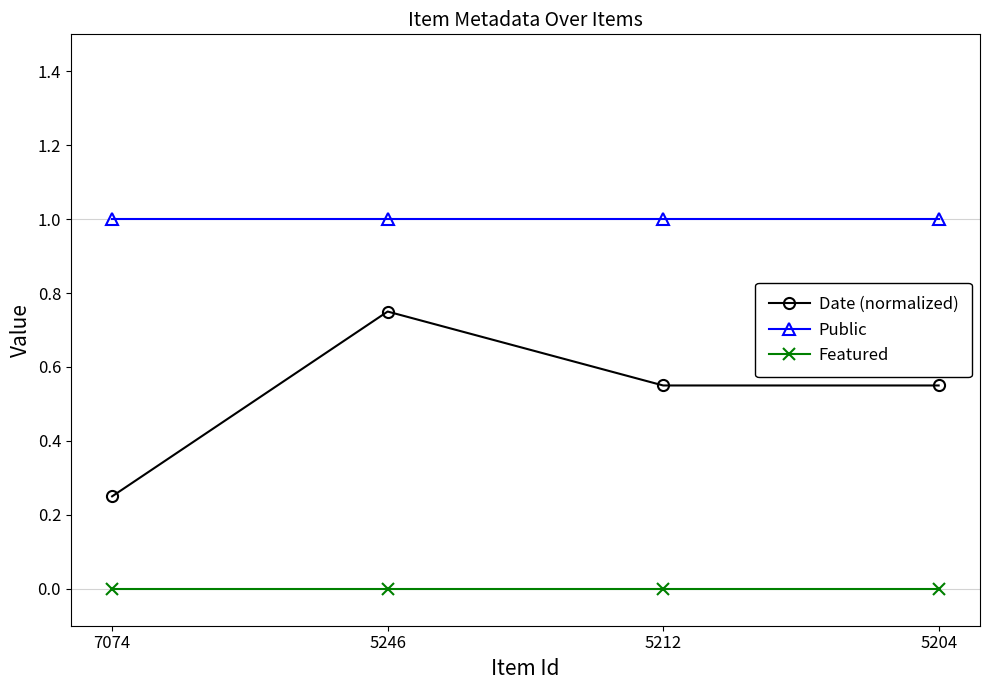

What is the total value across all series at 5212?

1.6